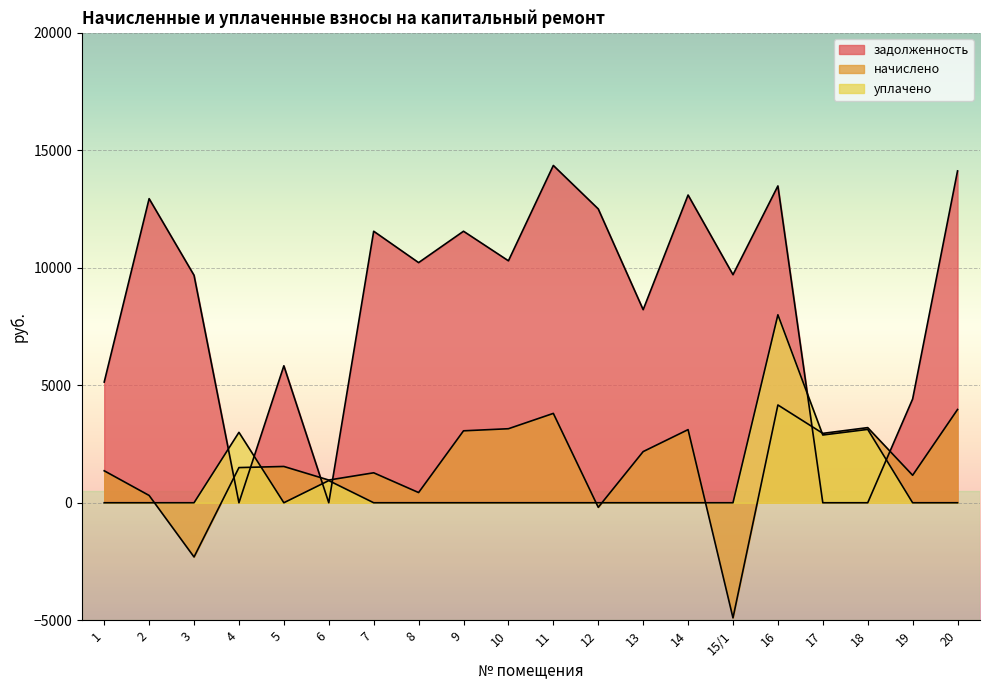

What is the sum of all задолженность values?

167127.3